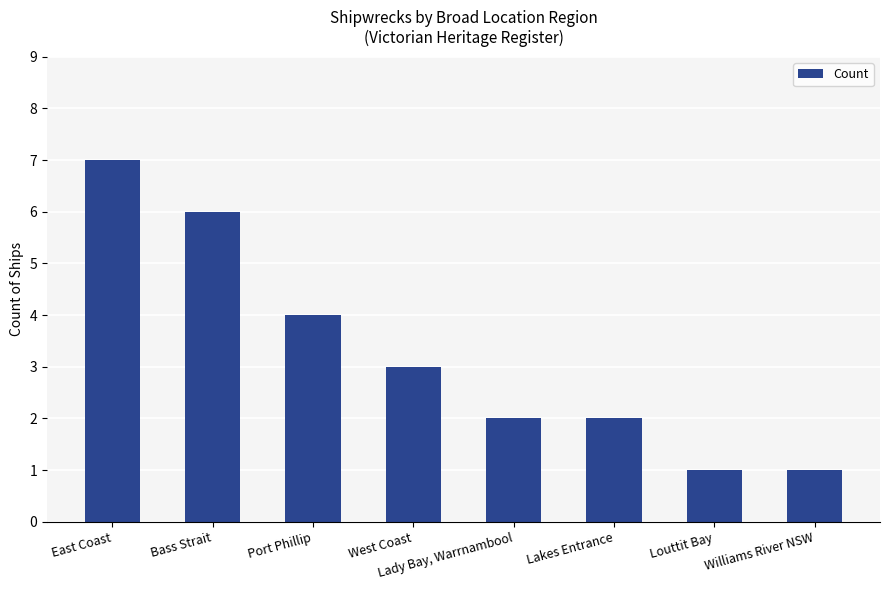

What is the greatest value displayed?

7